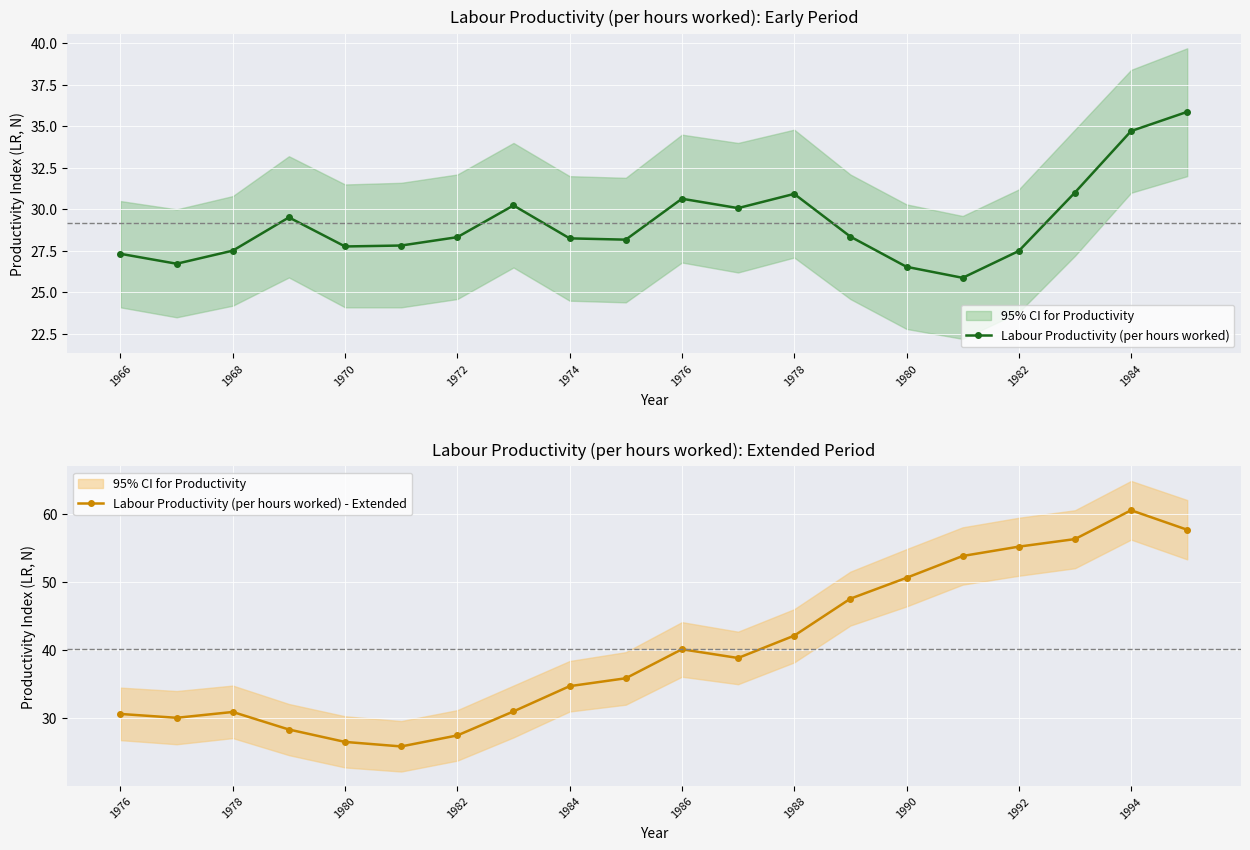

In Labour Productivity (per hours worked), how many points are lower than both neighbors (excluding endpoints)?

5